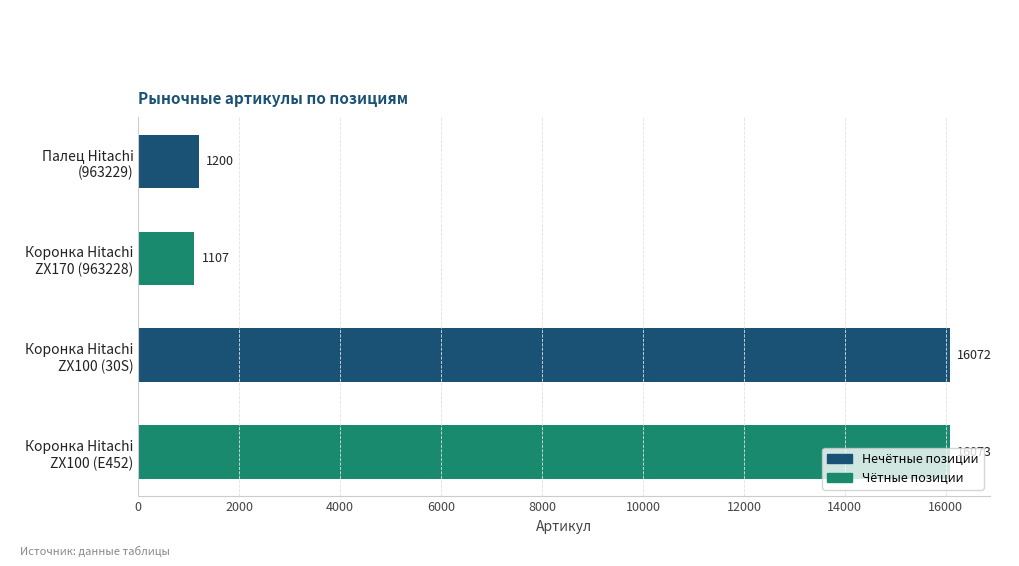

What is the value of the 3rd bar from the top?

16072